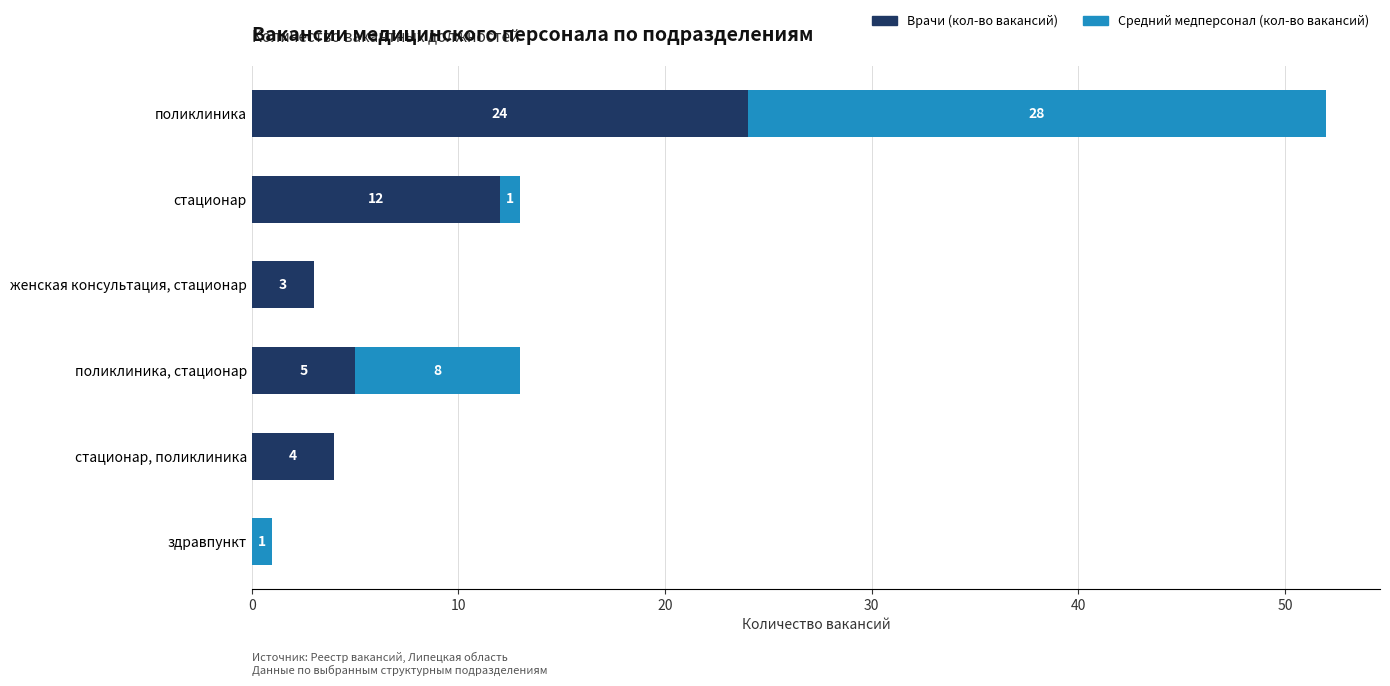

Count the number of data series in this chart.

2